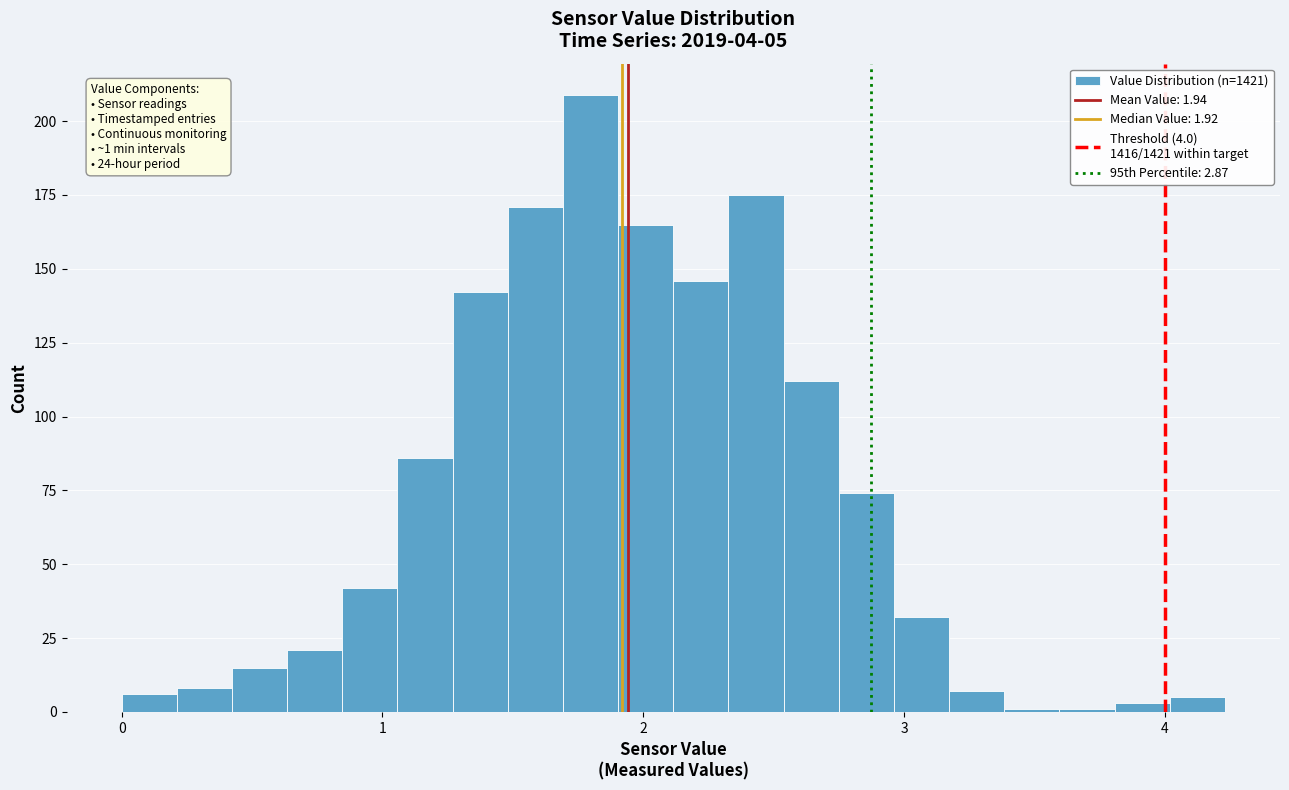

Read against the x-axis, roughly where is the centre of the tallest bar?

1.8